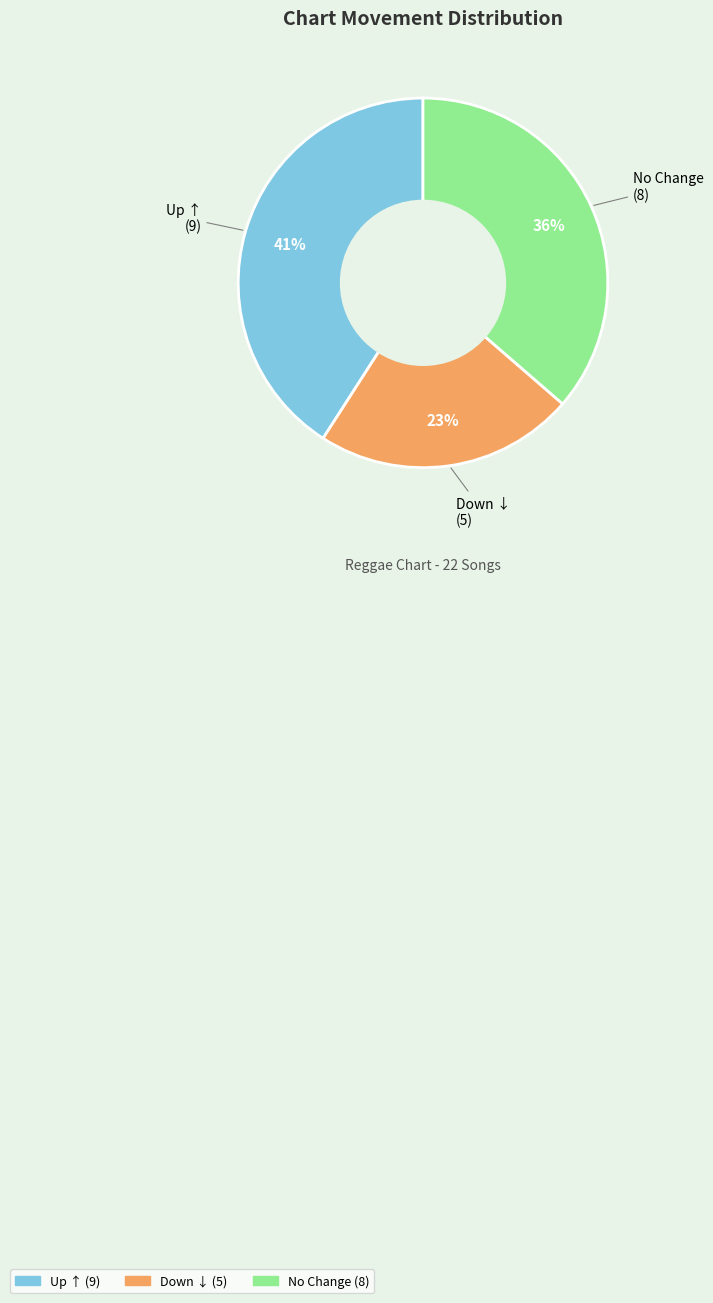

Is there a majority slice in this chart?

No